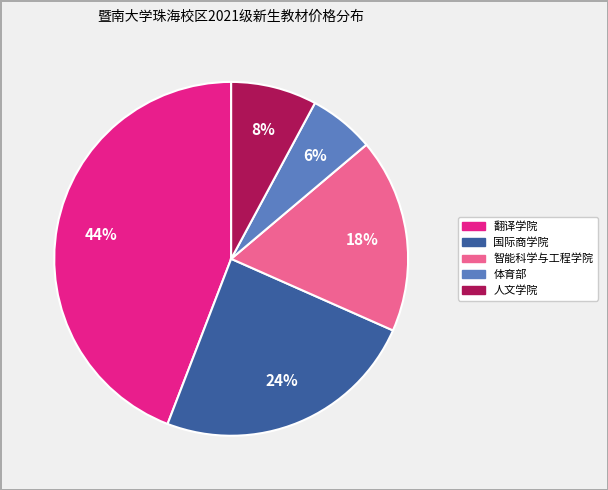

To the nearest percent, what is the difference between the largest and smallest slice percentages?

38%